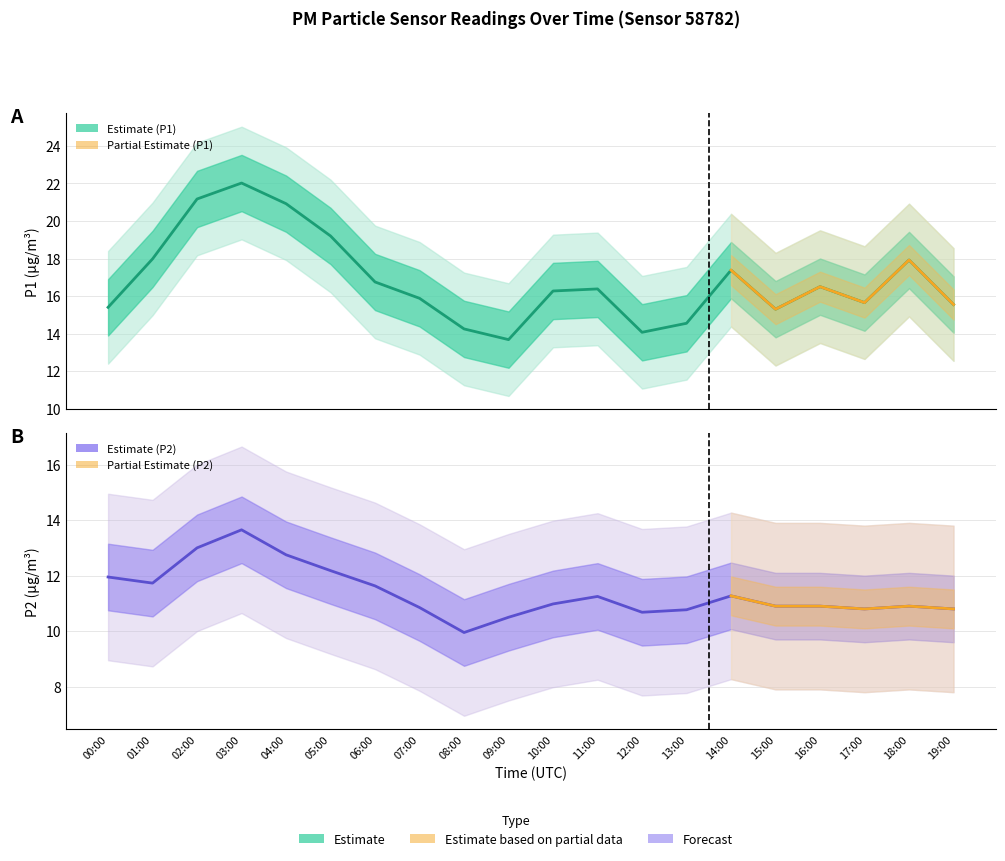

Rank the series by their average value, from lowest to highest.

P2, P1